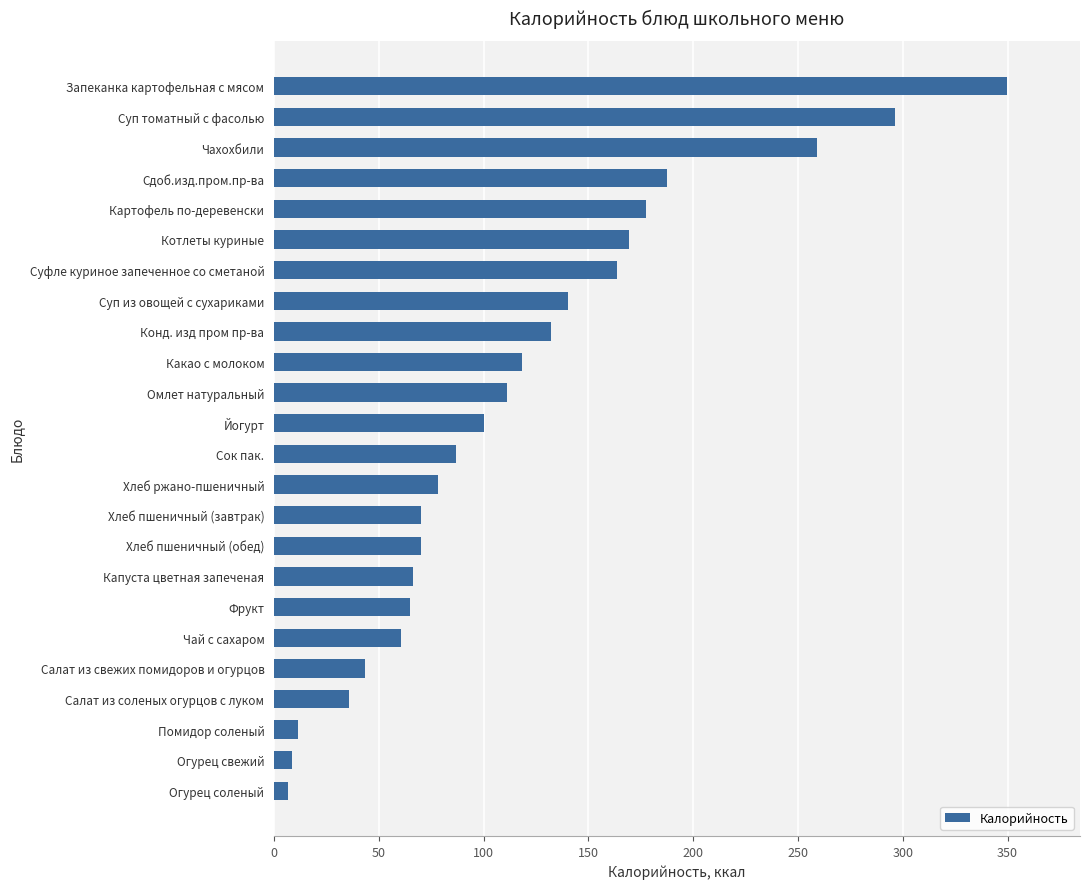

Which has a higher value, Суп томатный с фасолью or Котлеты куриные?

Суп томатный с фасолью